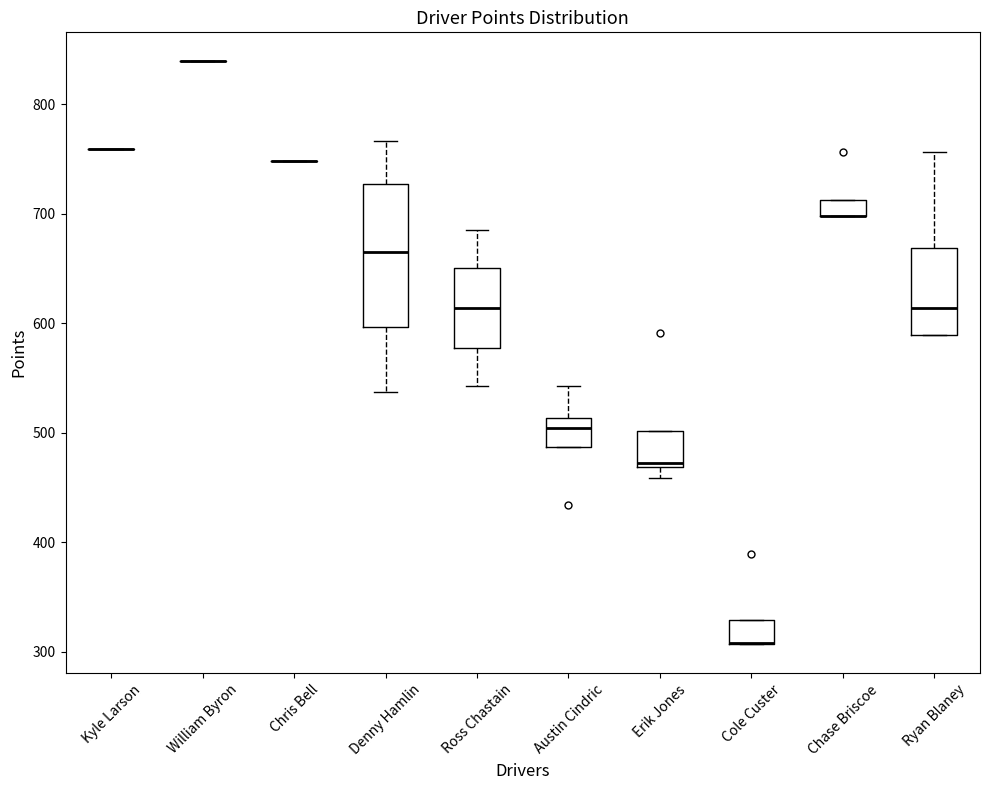

Which box is the tallest, from its lower edge to its upper edge?

Denny Hamlin